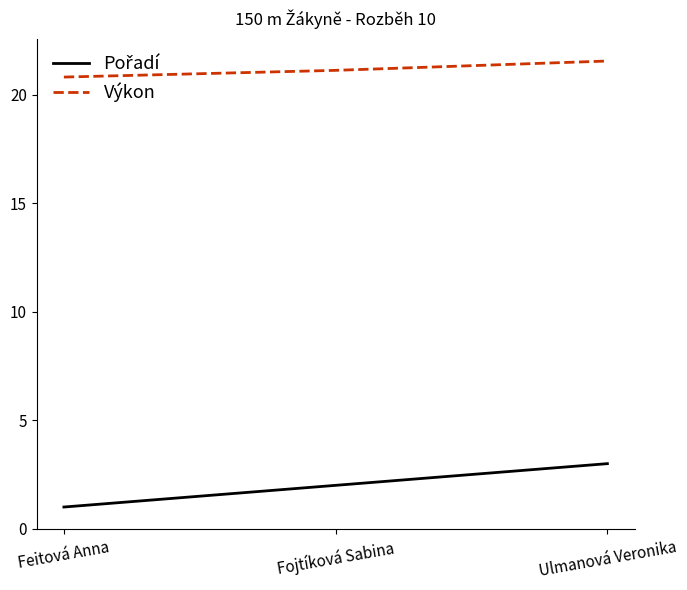

What is the minimum value shown in the chart?

1.0